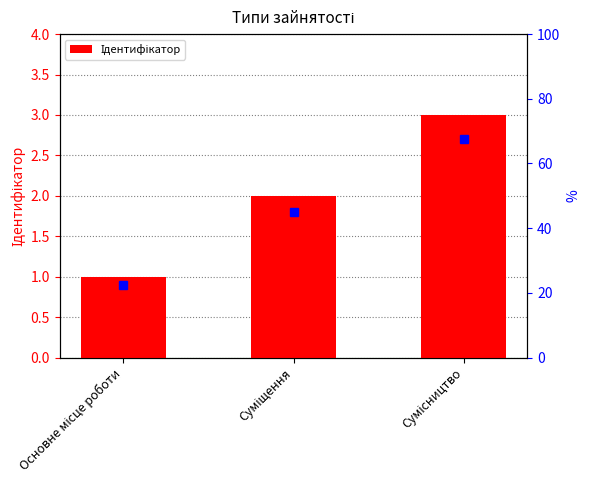

Between Сумісництво and Суміщення, which is larger?

Сумісництво